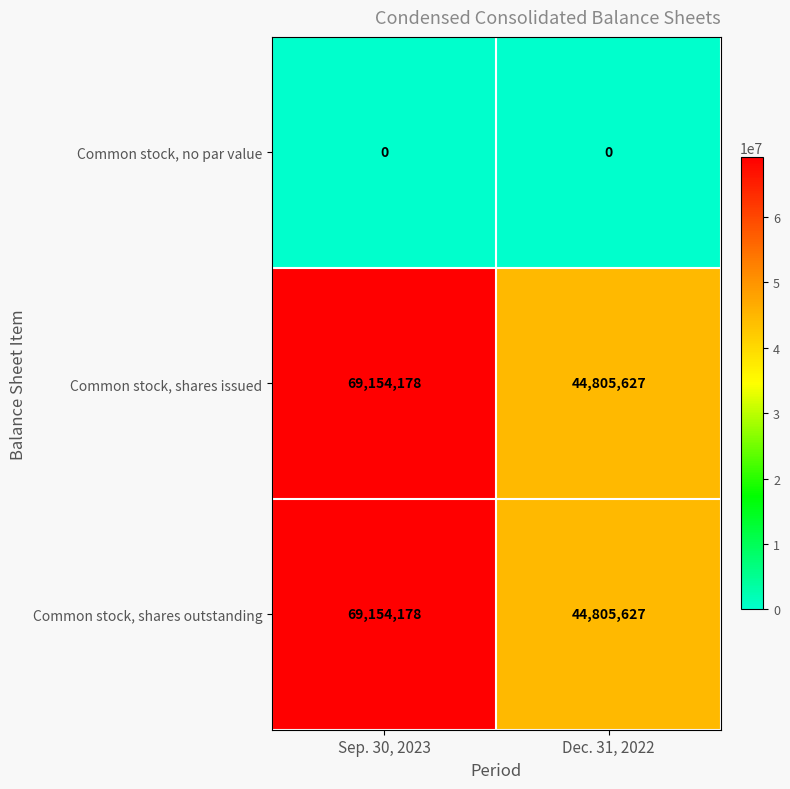

Read the Common stock, shares issued value at Sep. 30, 2023, to the nearest 50.

69154200